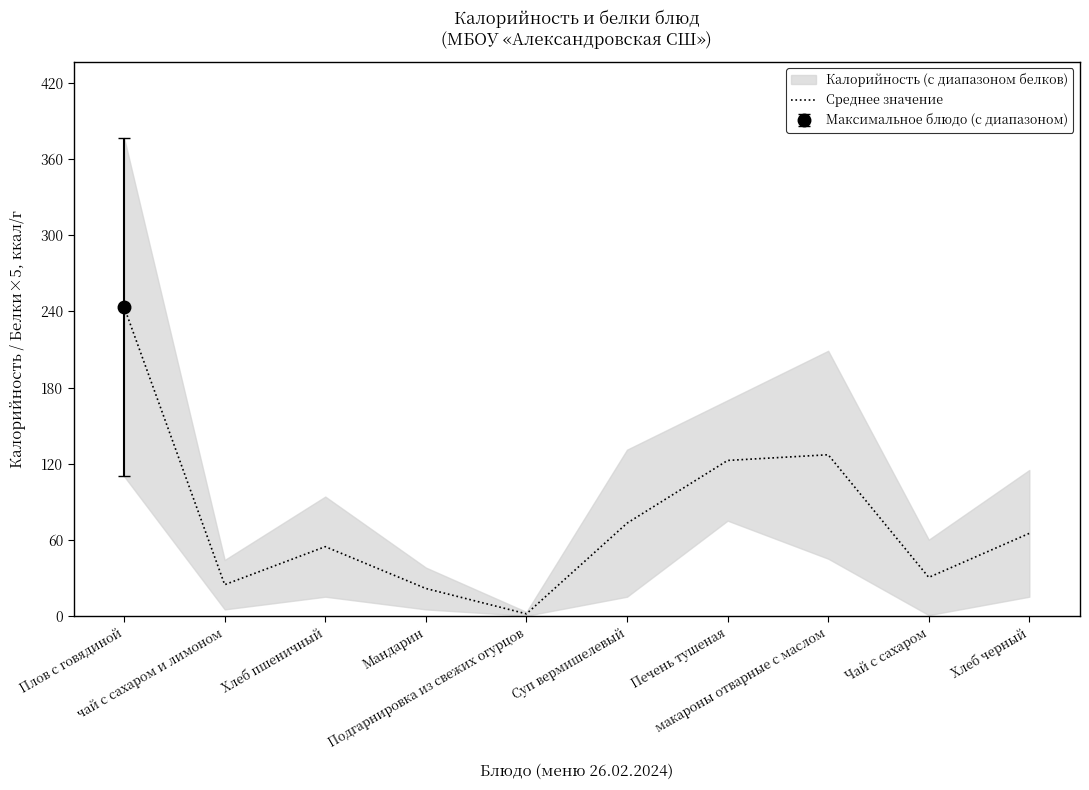

How many interior local peaks (higher than both neighbors) does the data have?

2